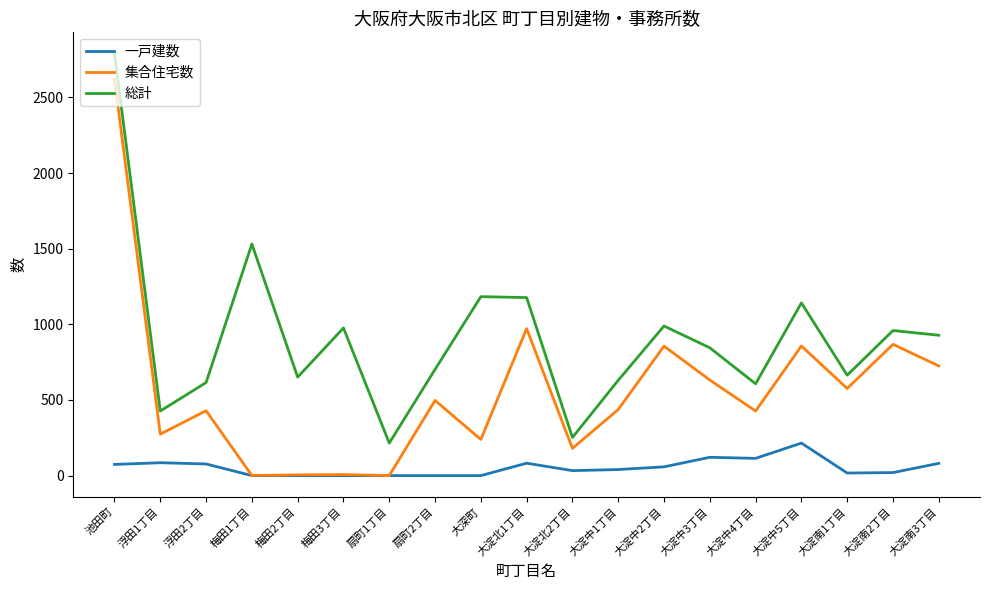

True or false: 集合住宅数 and 総計 intersect in this chart.

False